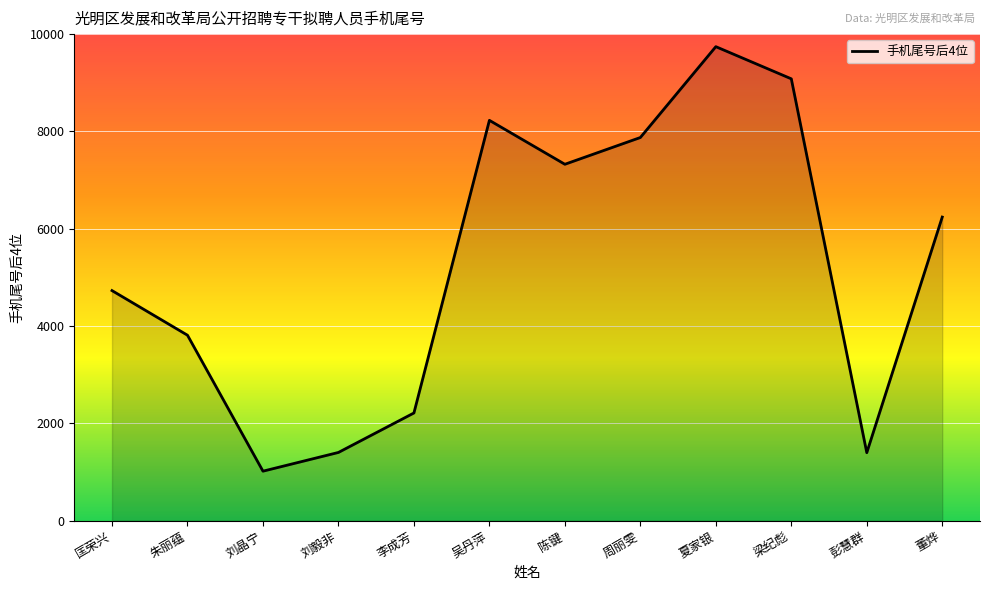

Does the chart display data point markers on the line(s)?

No